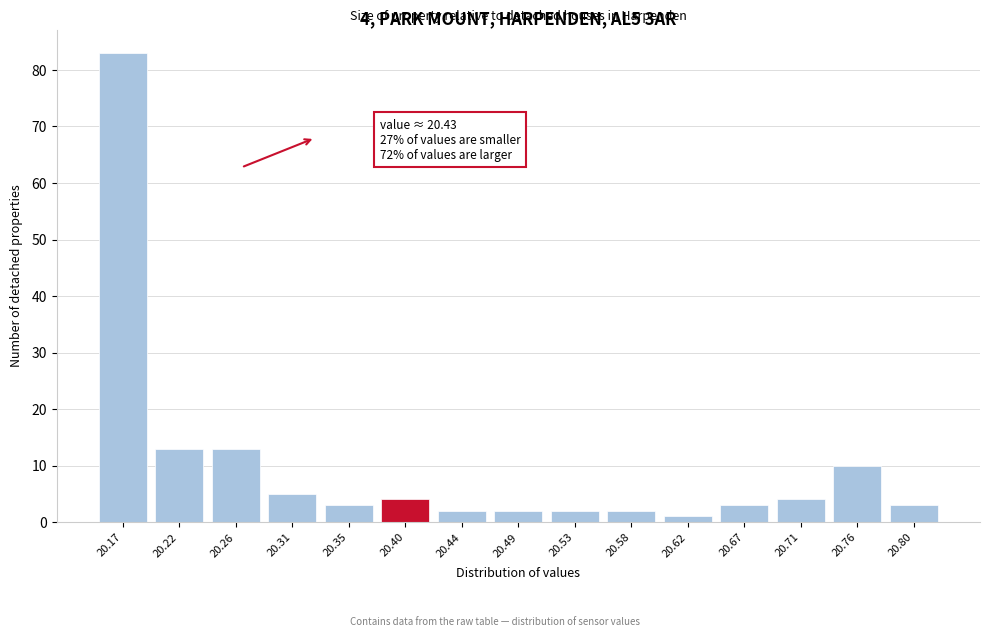

Reading left to right, transcribe all the data shown in this chart.

20.17=83	20.22=13	20.26=13	20.31=5	20.35=3	20.40=4	20.44=2	20.49=2	20.53=2	20.58=2	20.62=1	20.67=3	20.71=4	20.76=10	20.80=3